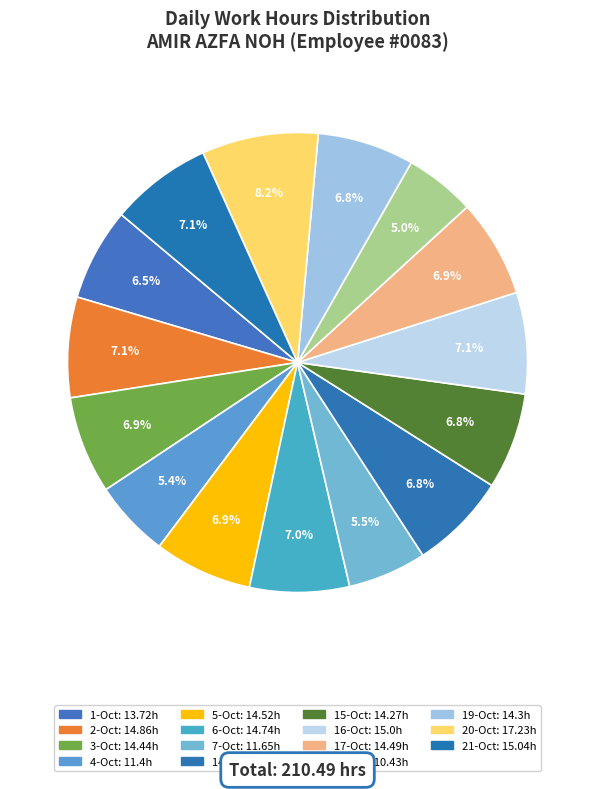

What is the smallest slice in the pie chart?

18-Oct